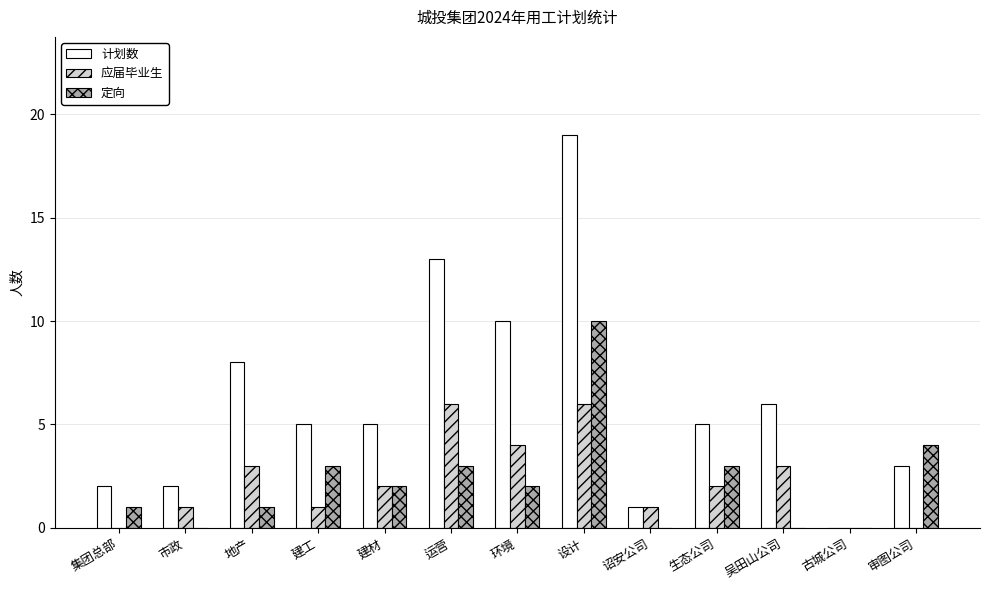

How many groups of bars are there?

13